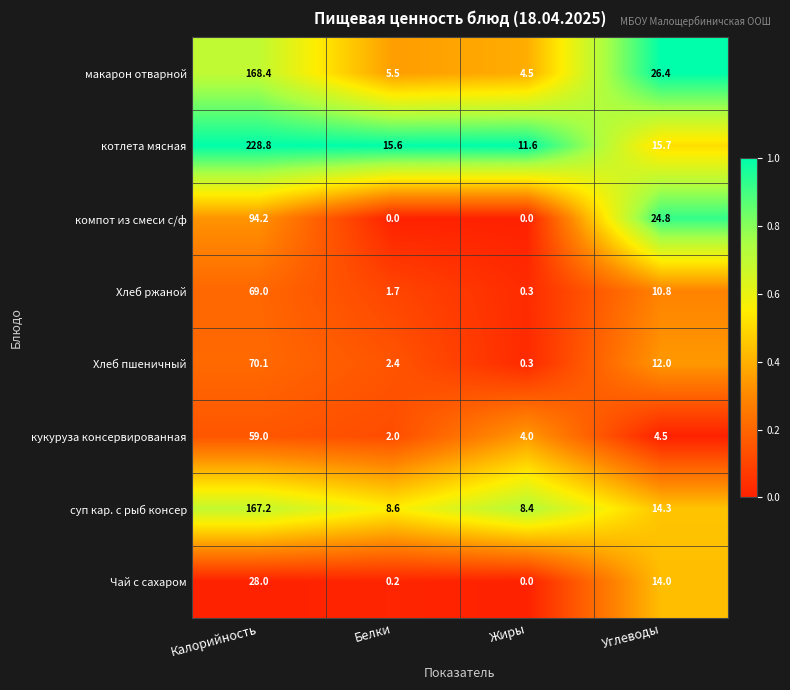

At which category is the sum across all series the highest?

Калорийность